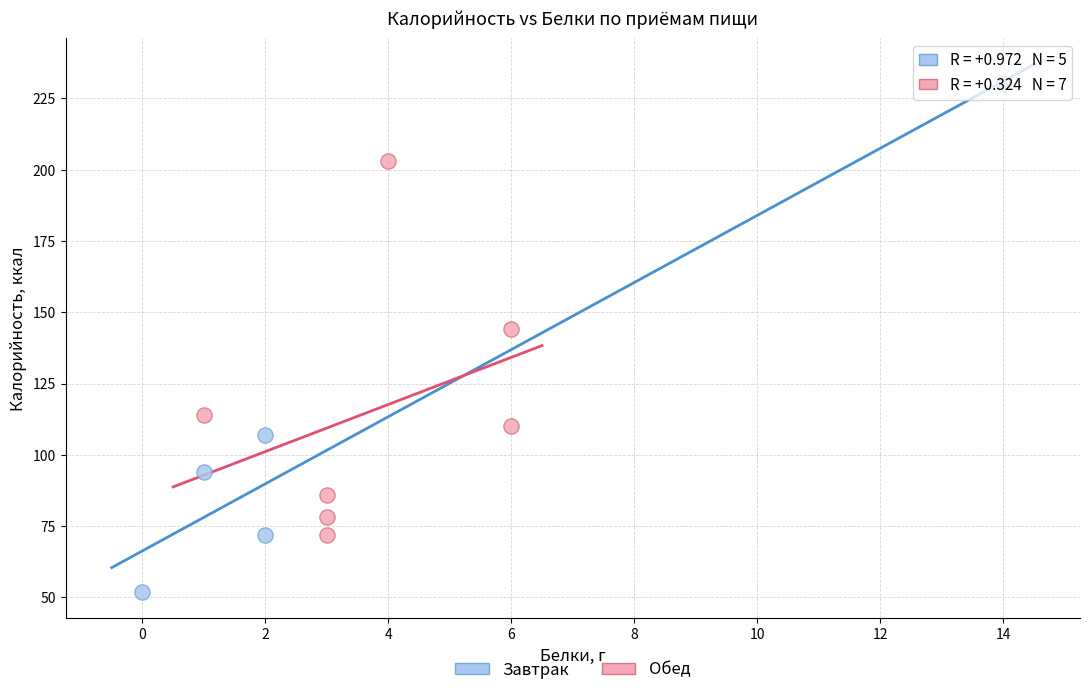

Which series has the largest Y range (max minus min)?

Завтрак